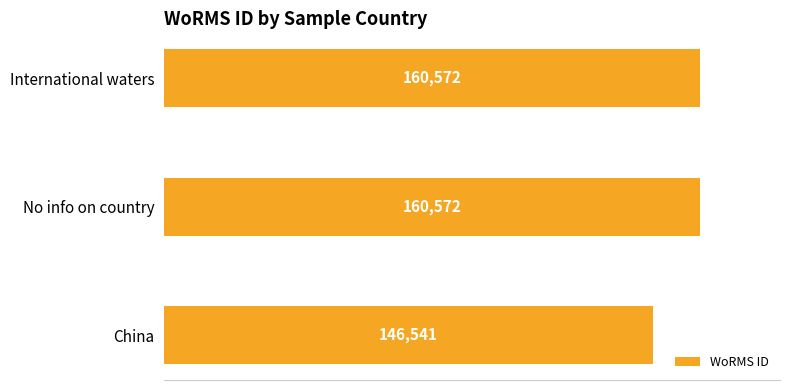

What is the sum of all values?

467685